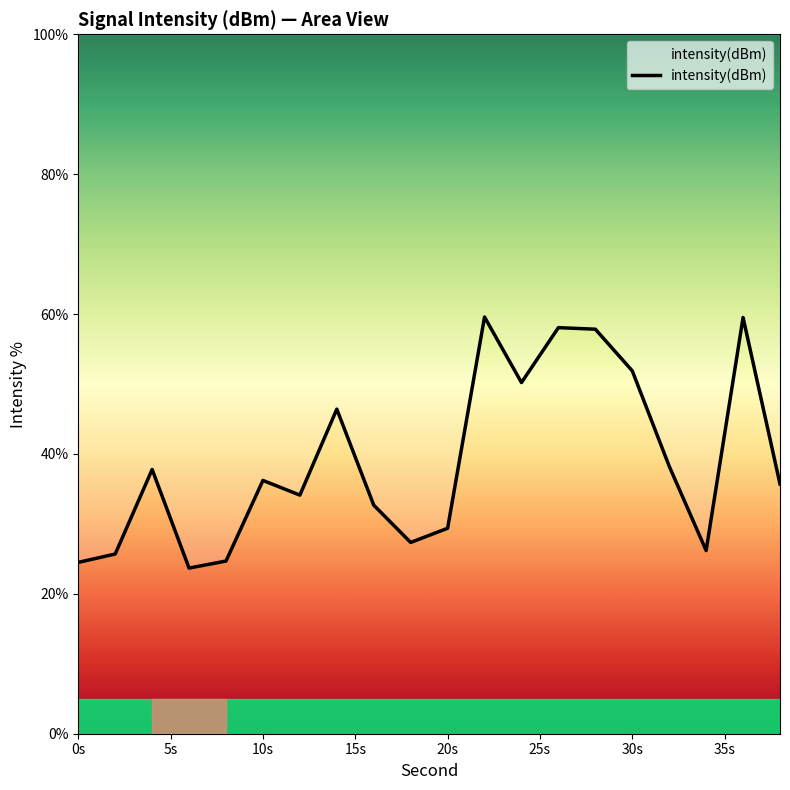

True or false: the data shows 11.5 at 20s.

False